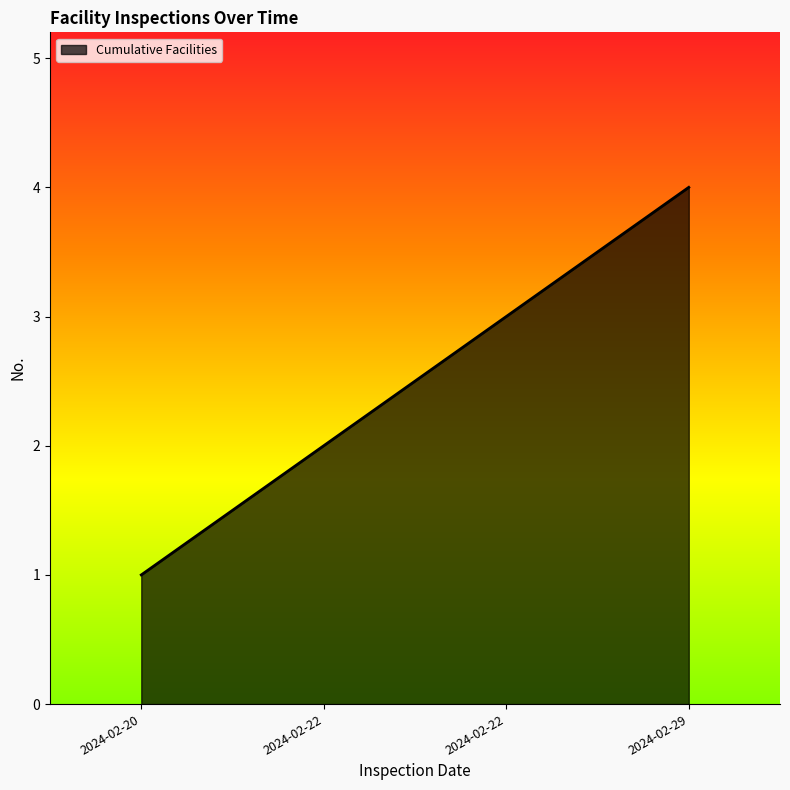

How many lines are shown in the chart?

1